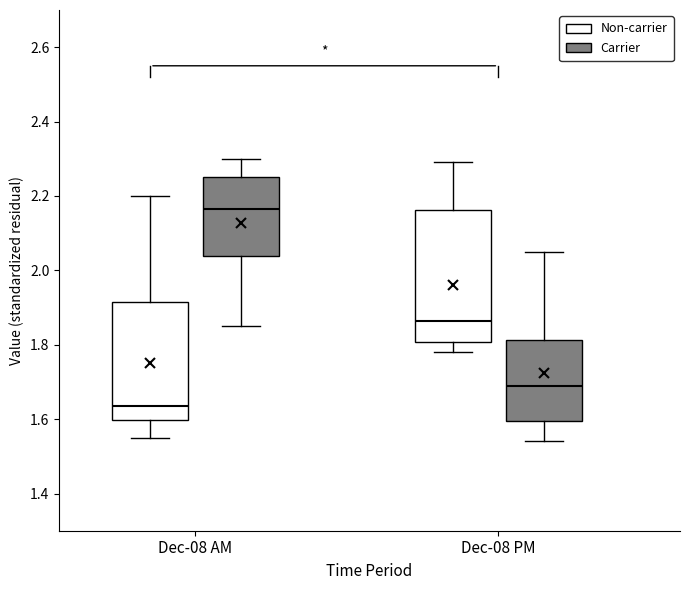

Which box has the lowest median line?

Dec-08 AM (Non-carrier)